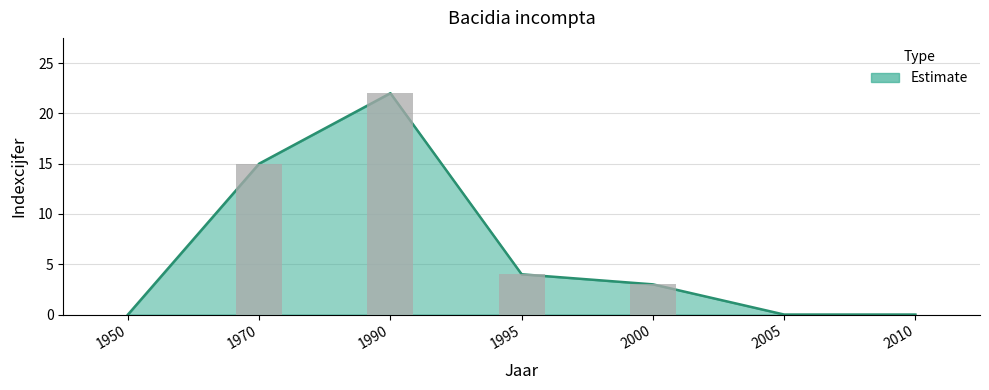

The value at 1995 is 1. True or false?

False